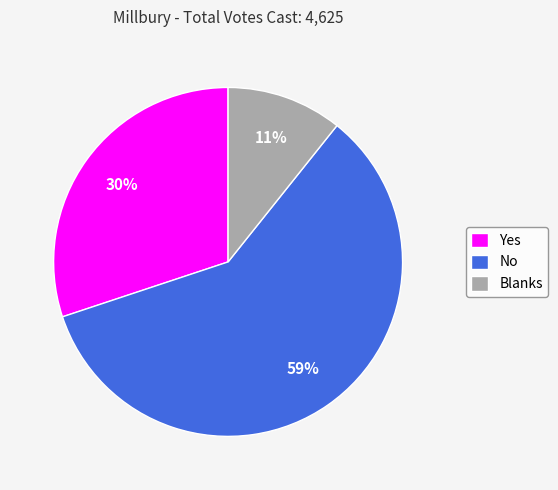

Does No account for over 50% of the chart?

Yes